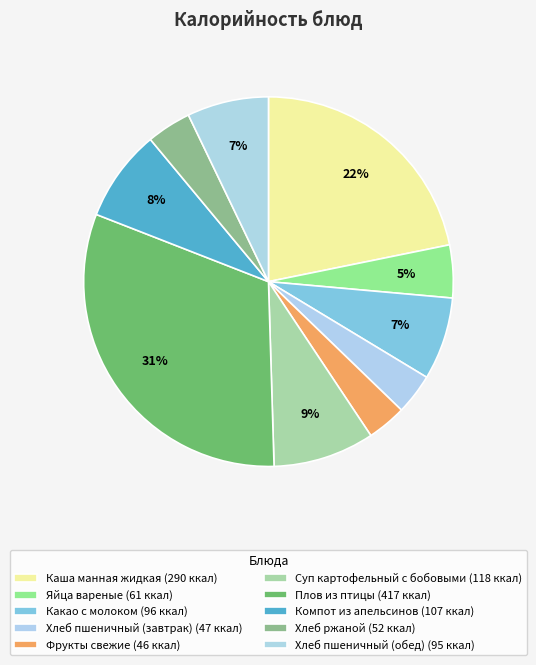

How many segments does this pie chart have?

10